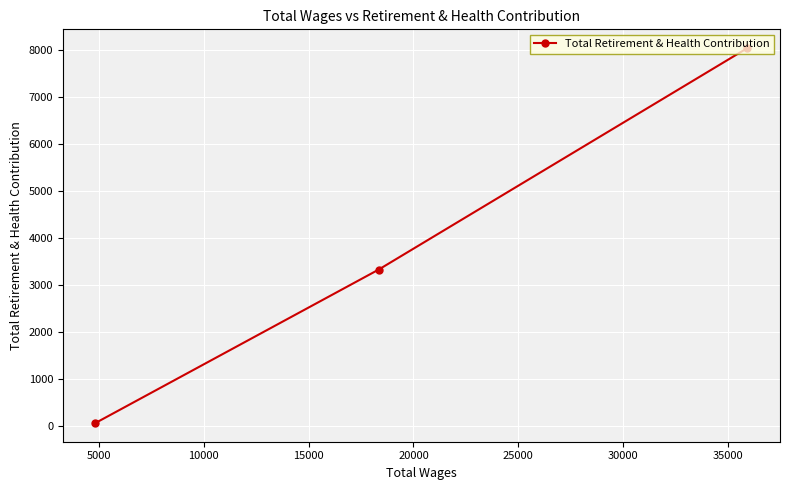

What is the difference between the maximum and second lowest values?

4717.3